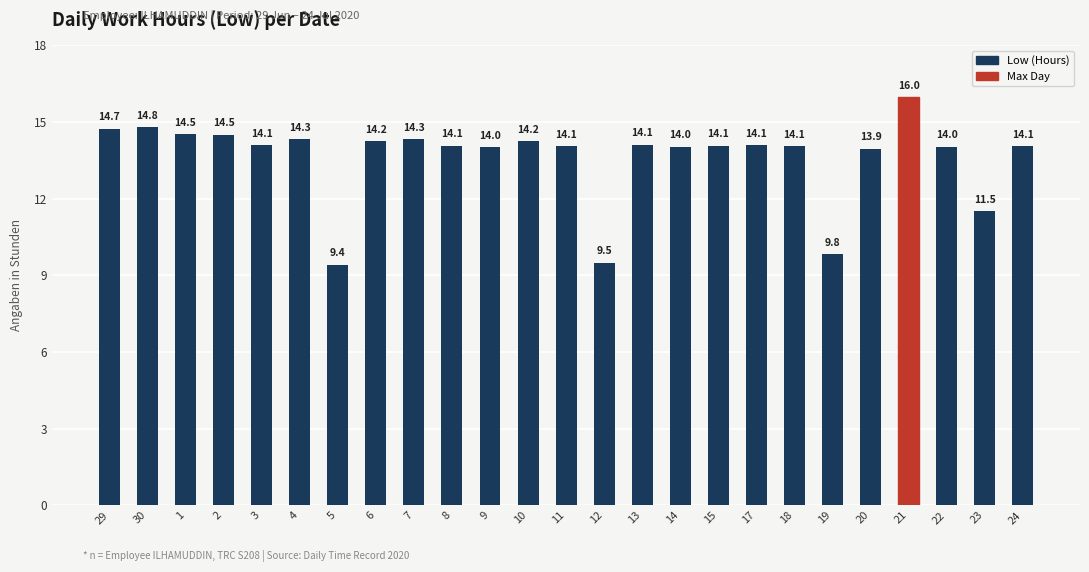

Does the chart contain any negative values?

No